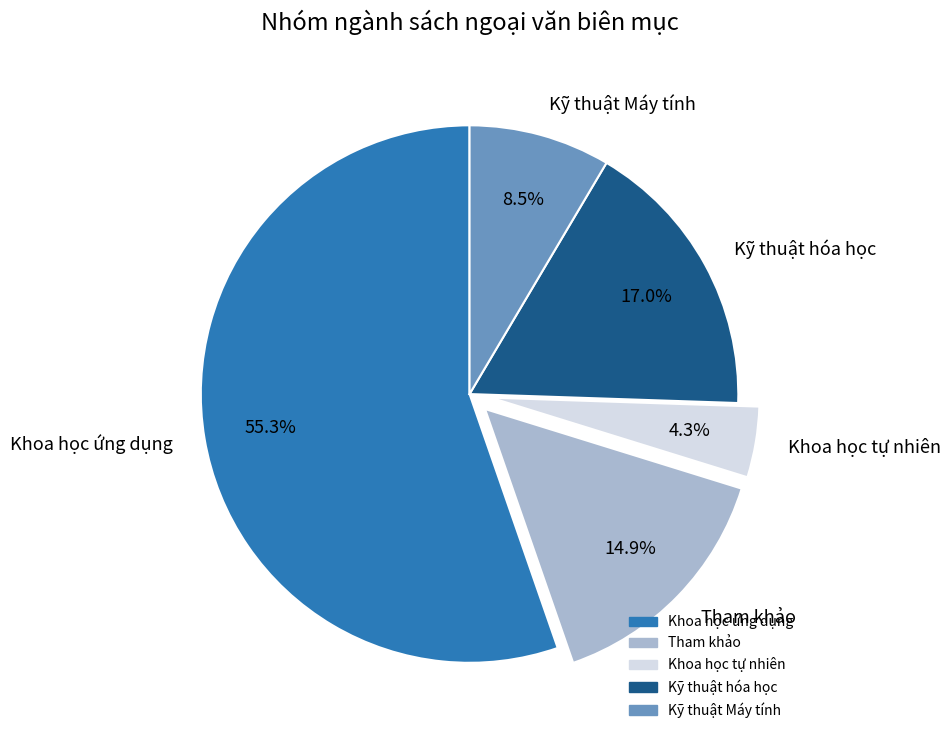

How many slices are in this pie chart?

5